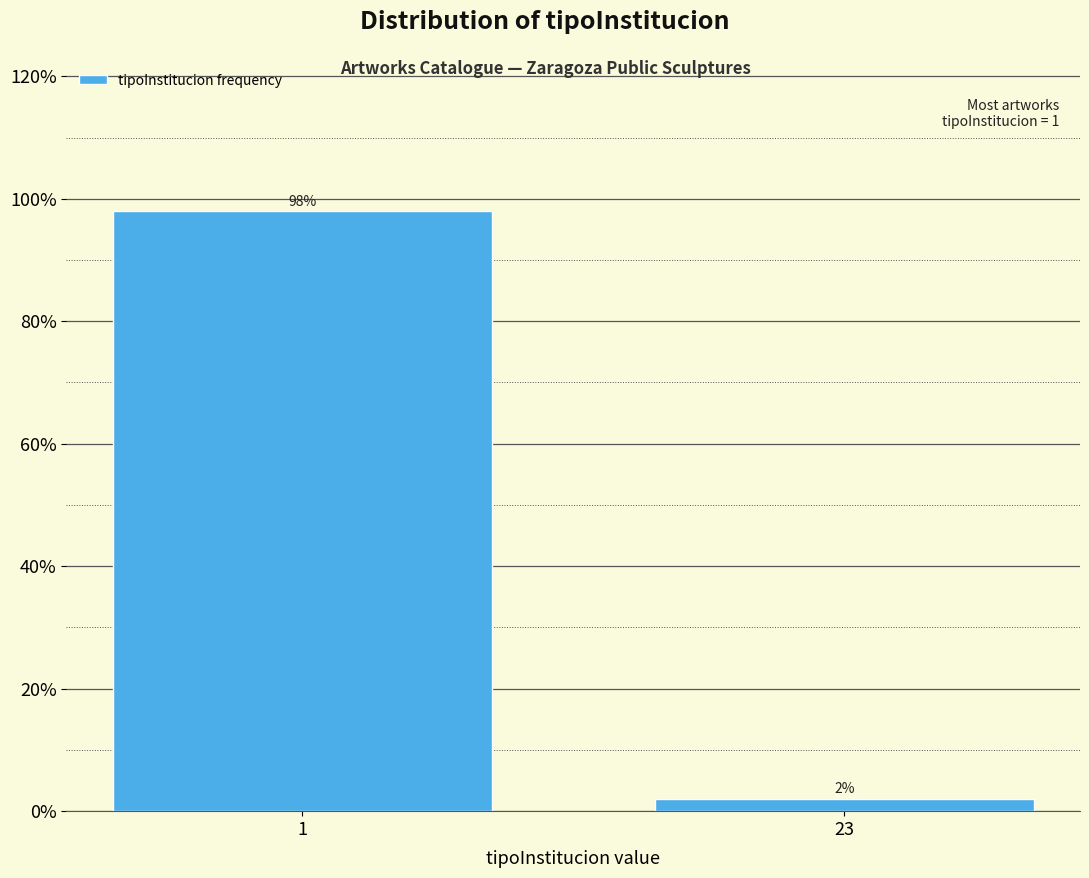

Reading left to right, what are all the values shown in this chart?

1=98	23=2